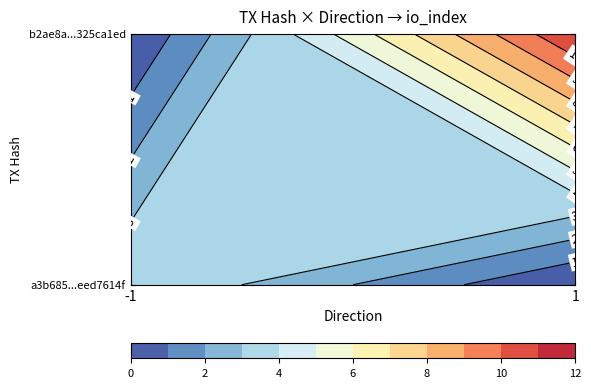

How many categories are shown in the chart?

2